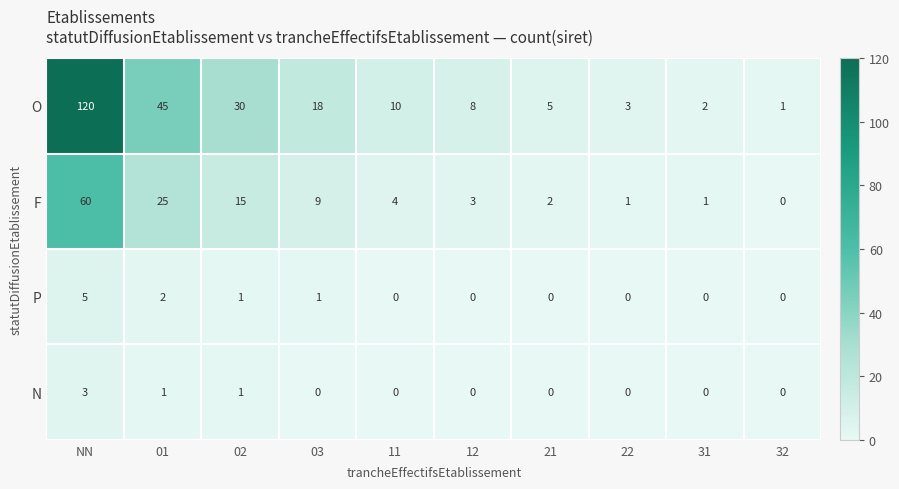

List the series in order of their peak value, highest first.

O, F, P, N